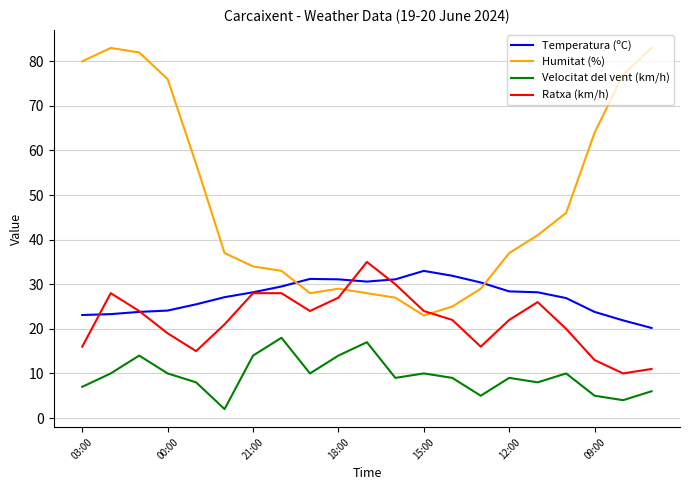

How many intersections are there between Humitat (%) and Ratxa (km/h)?

2